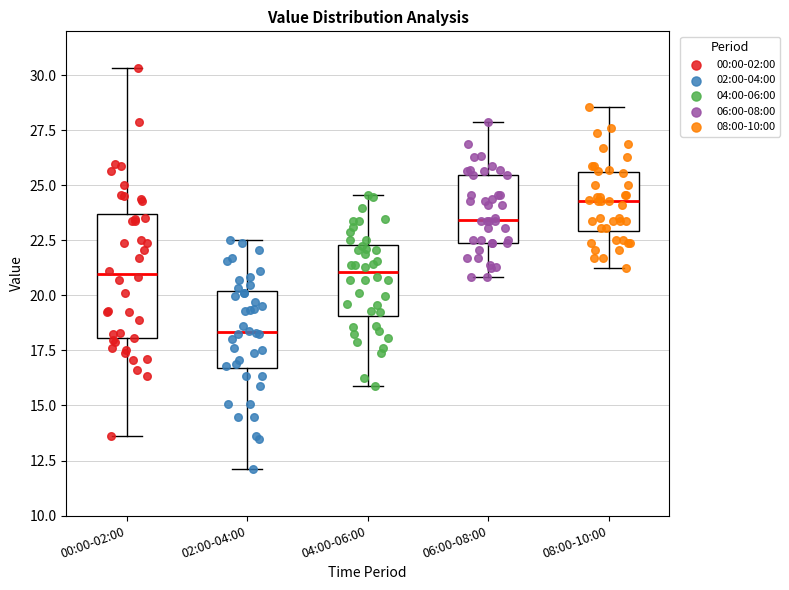

Where does the lower whisker of the box for 04:00-06:00 end on the y-axis? The values are not printed on the chart, so give them approximately, as read against the axis.

16.0